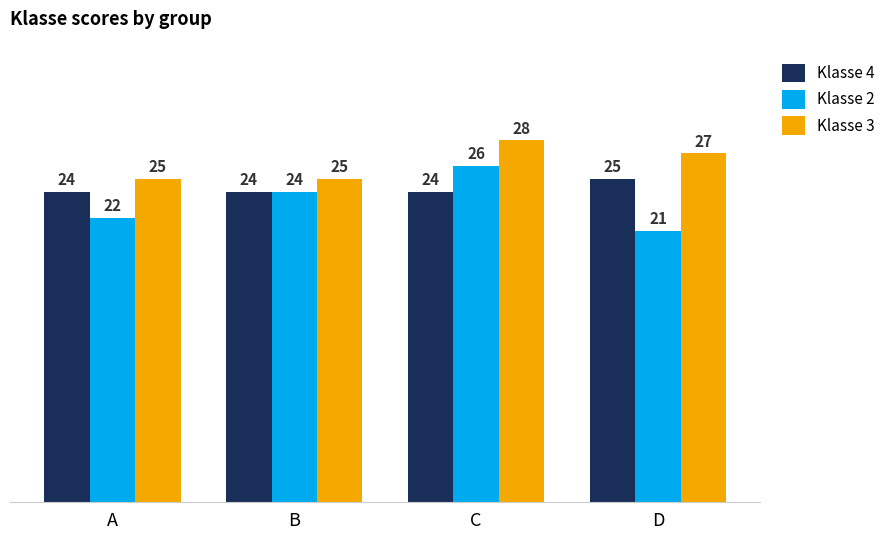

What is the total value across all series at D?

73